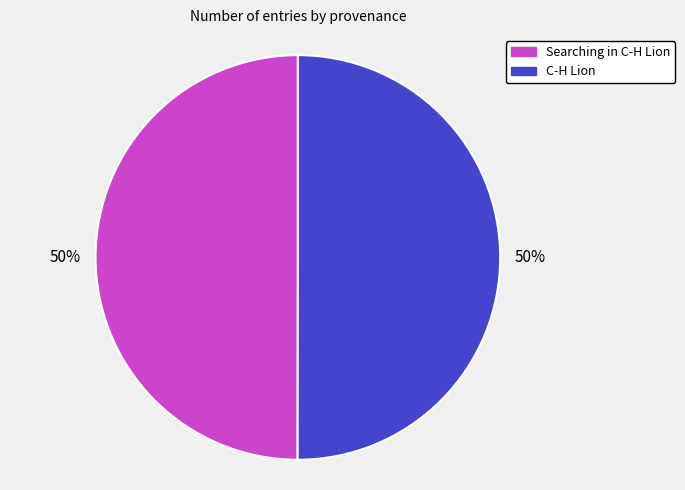

What is the ratio of the value at Searching in C-H Lion to the value at C-H Lion?

1.0